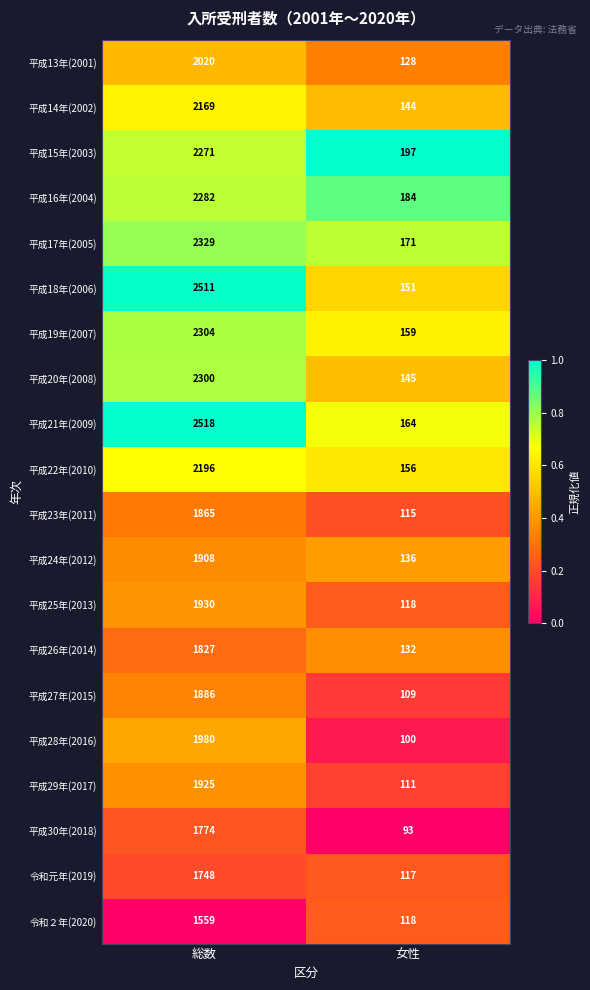

Is it true that 平成30年(2018) equals 1138 at 総数?

False